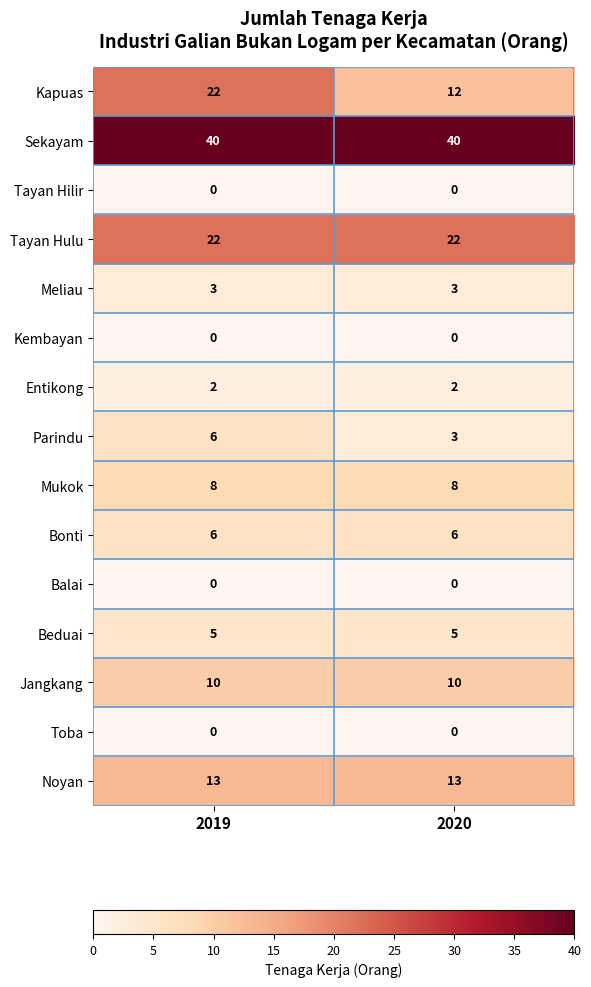

What is the sum of all Jangkang values?

20